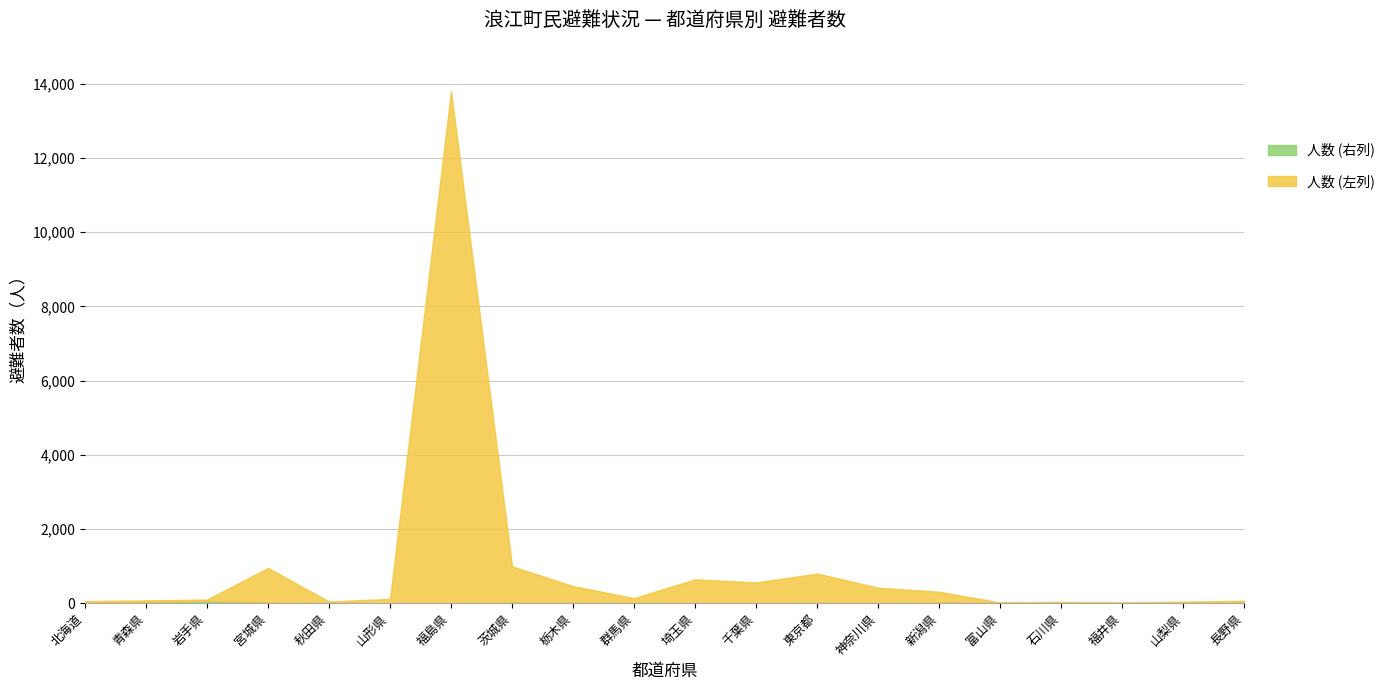

Count the number of data series in this chart.

2